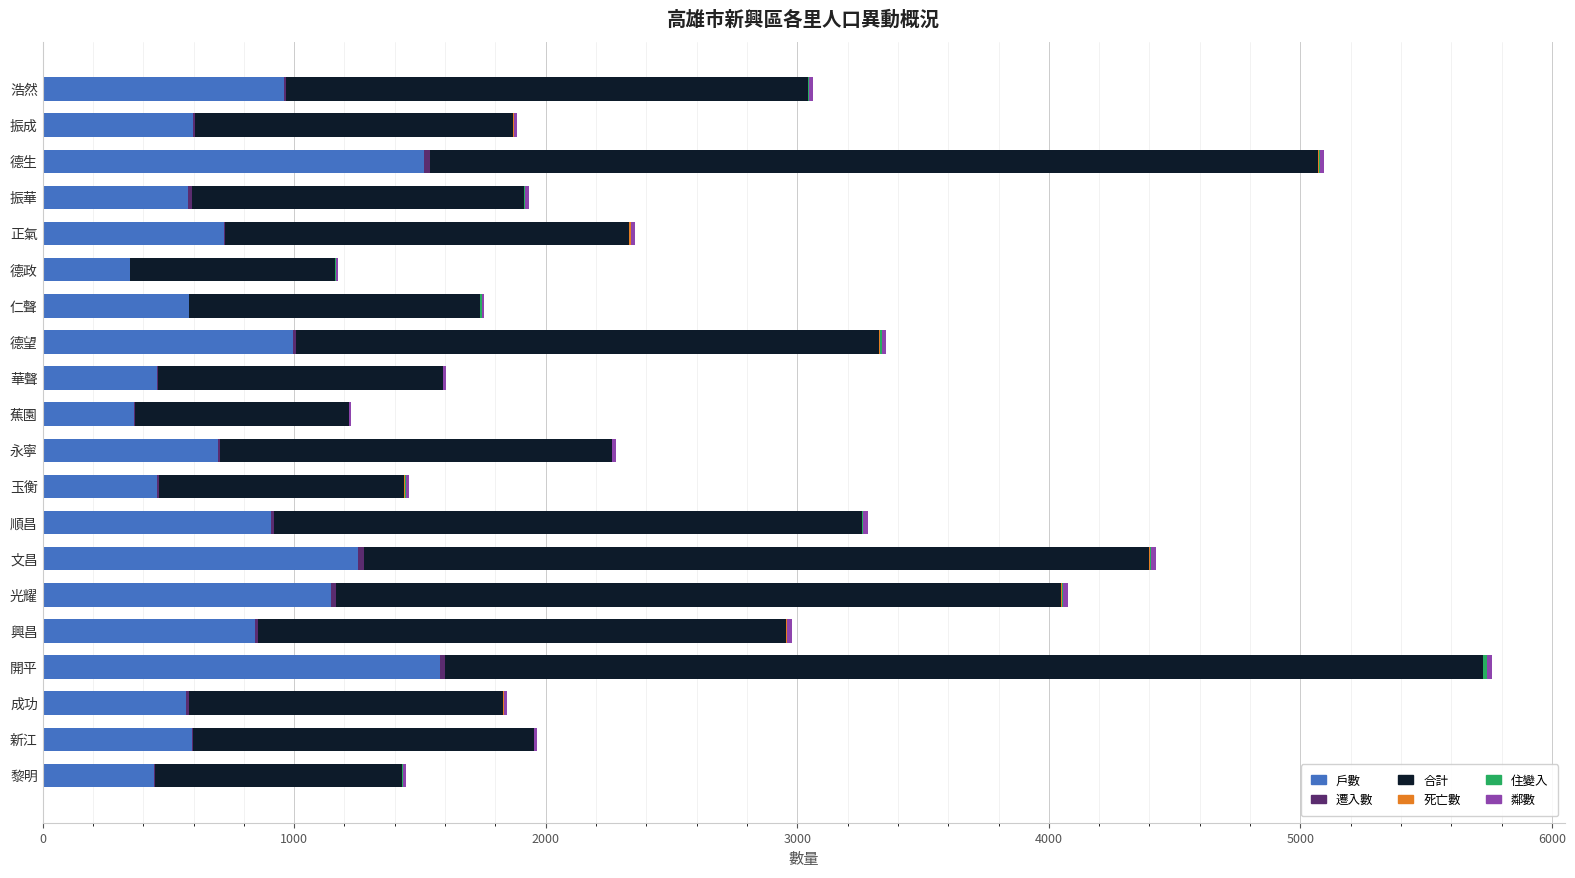

What is the sum of all 戶數 values?

15599